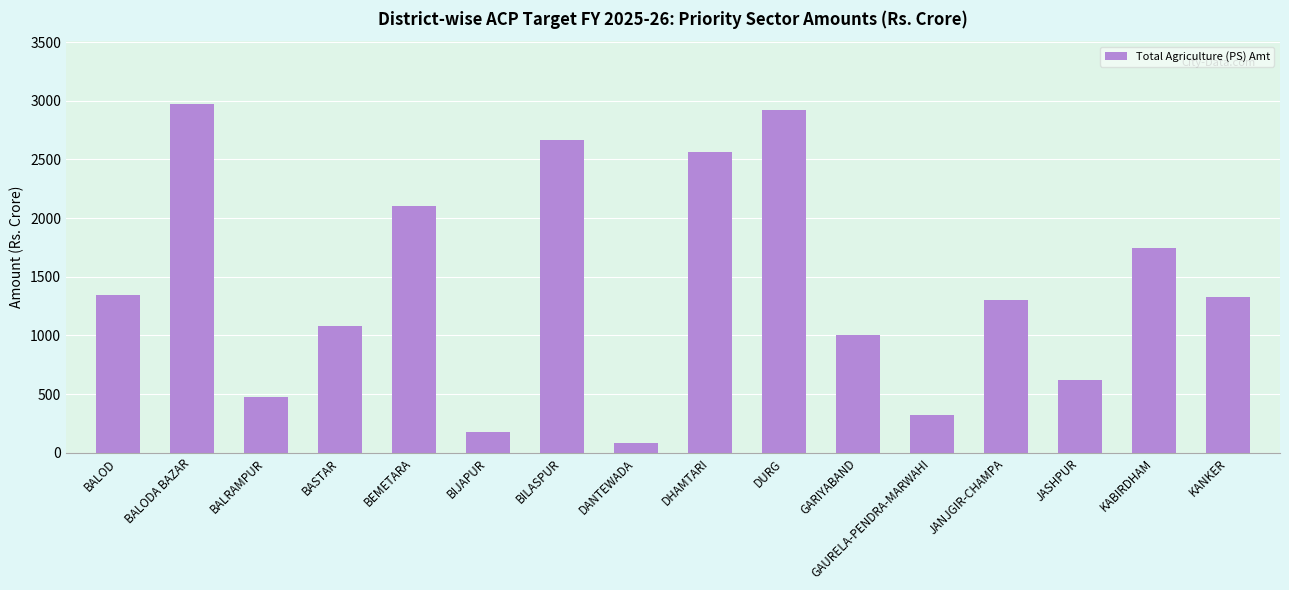

The value at BASTAR is 551.4. True or false?

False